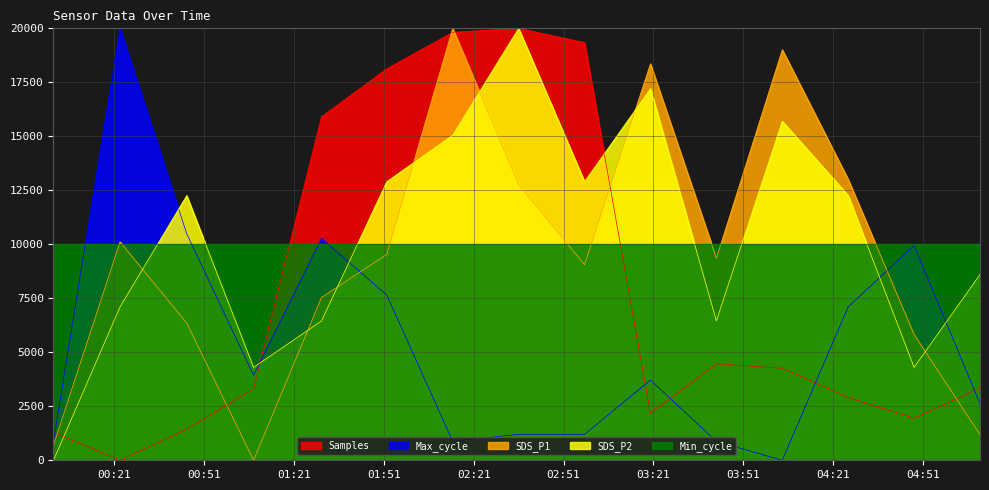

At which label does Max_cycle reach its peak?

2022/01/03 00:22:57